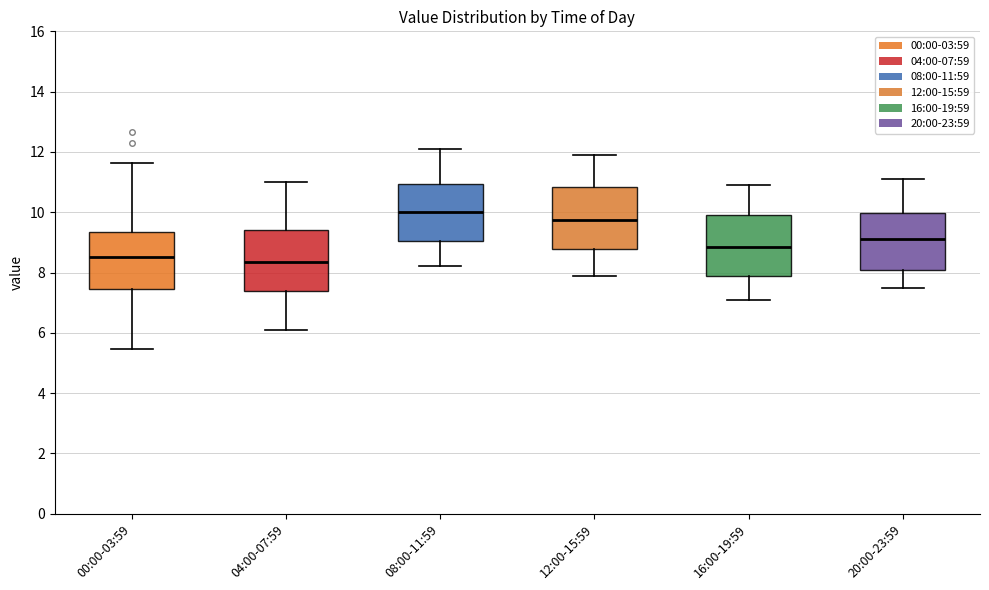

Where does the lower whisker of the box for 00:00-03:59 end on the y-axis? The values are not printed on the chart, so give them approximately, as read against the axis.

5.4